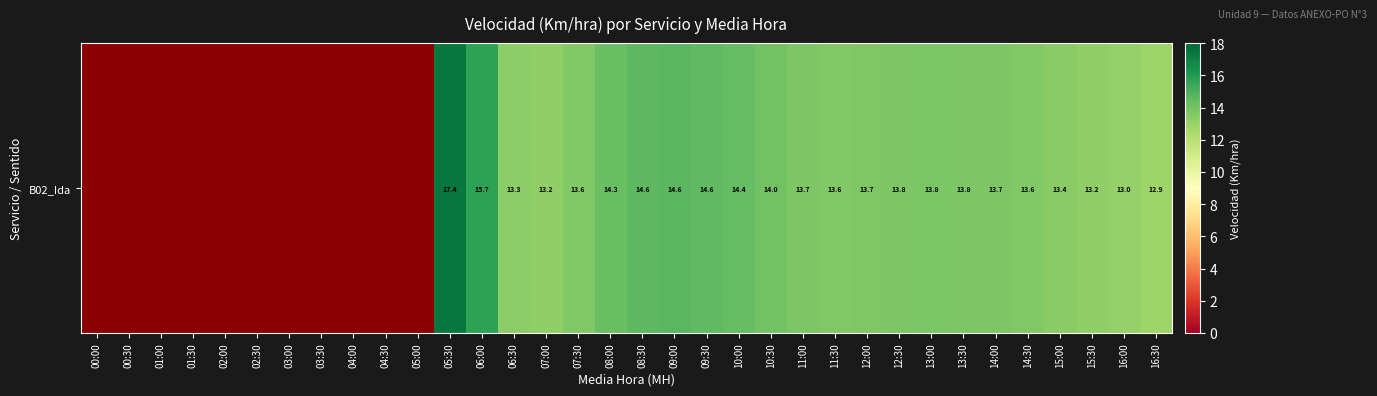

True or false: the data shows 20.4 at 13:00.

False